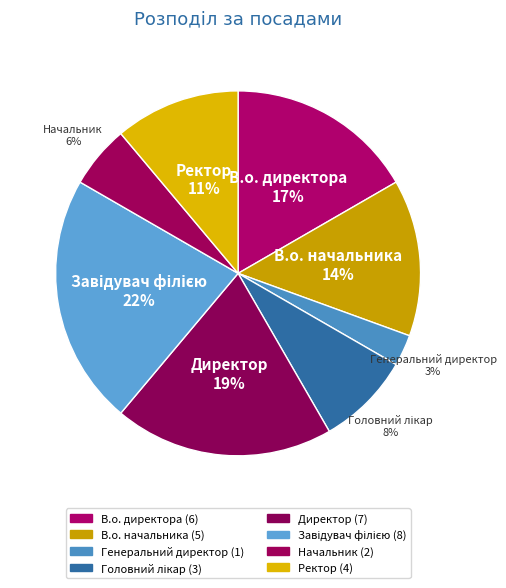

Which slice is the largest?

Завідувач філією